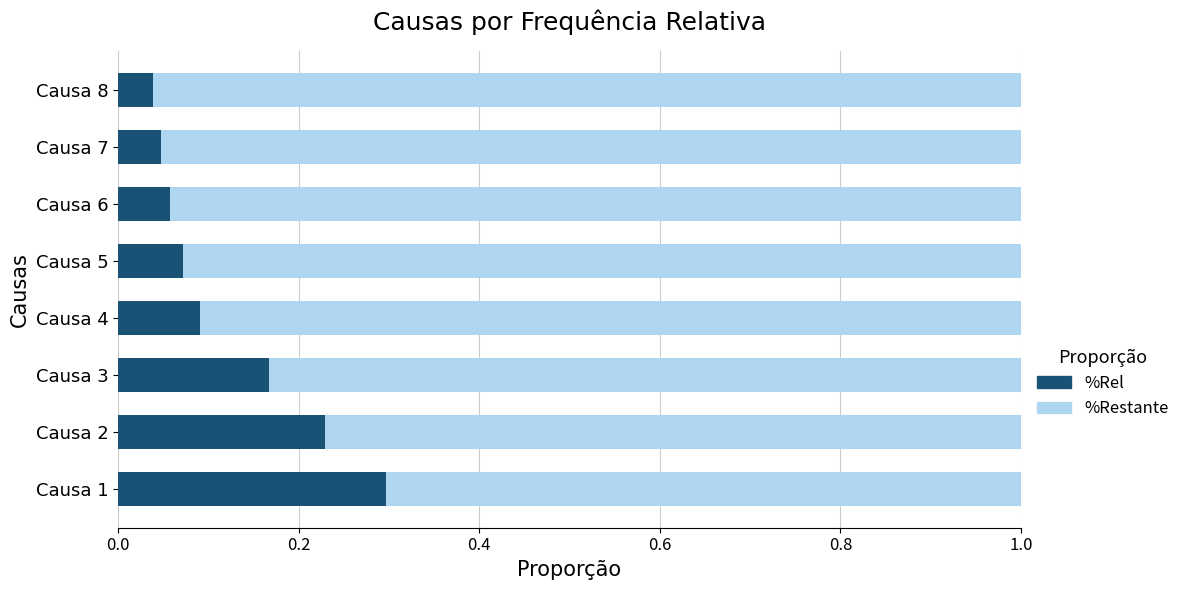

How many %Rel values are between 0 and 1?

8